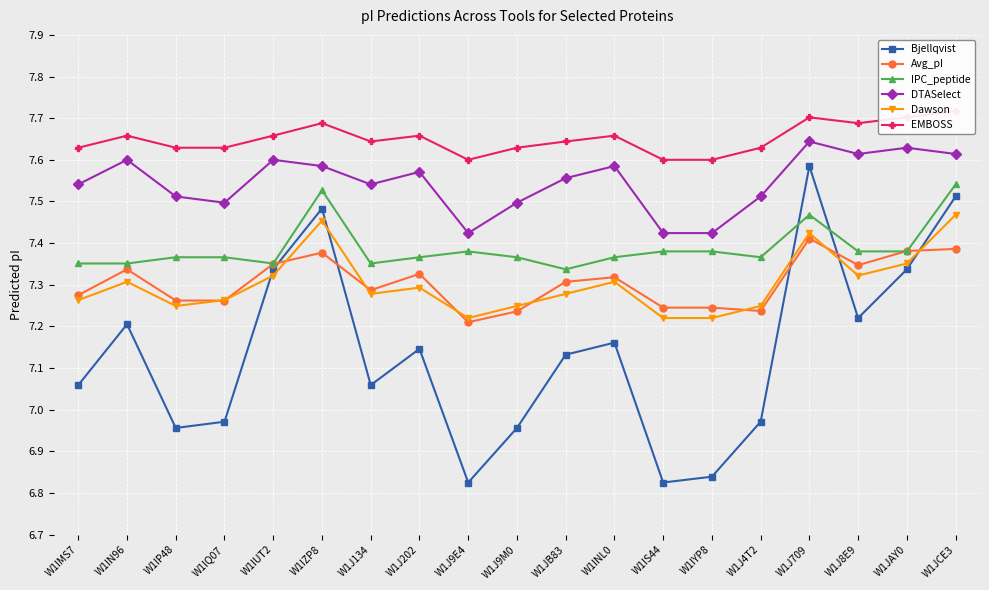

What is the sum of all Dawson values?

138.7